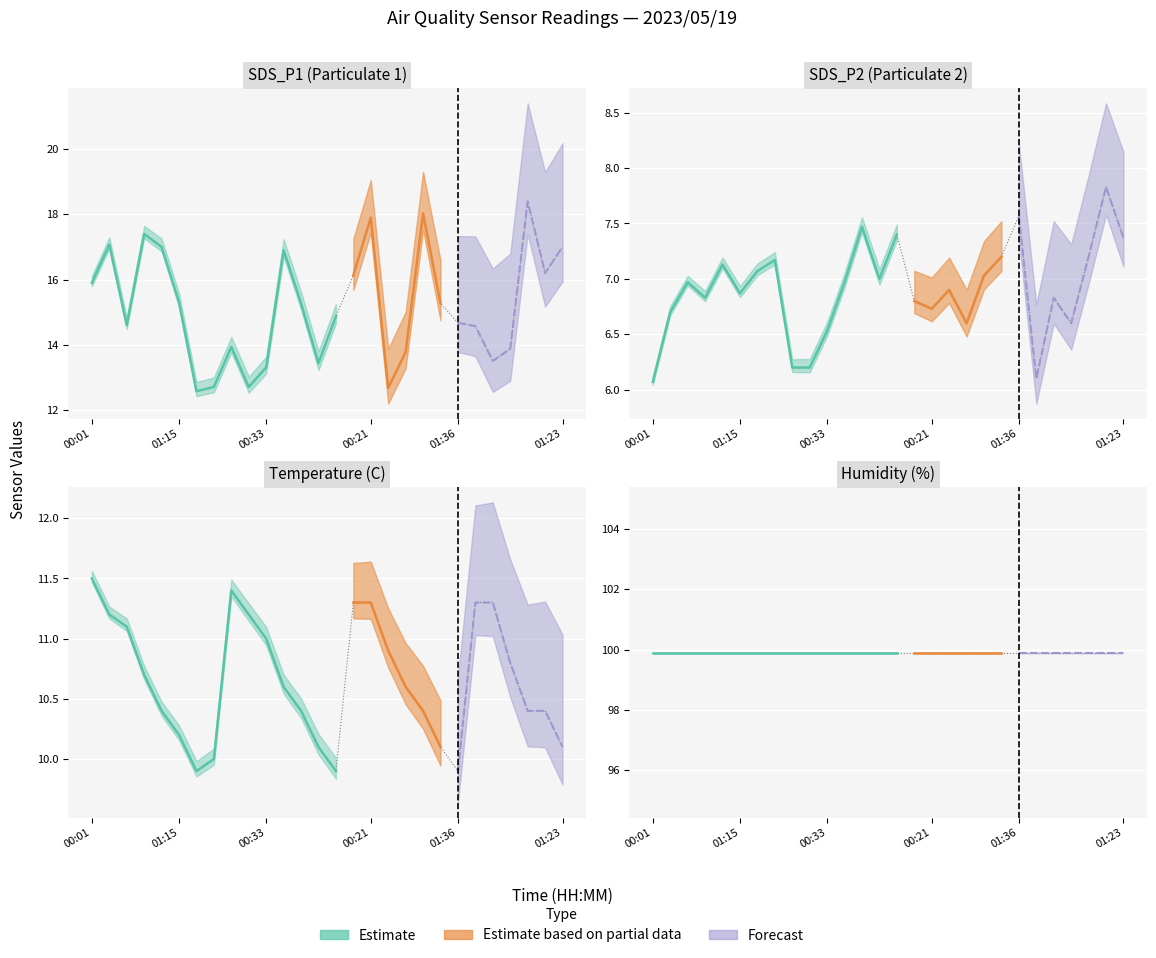

Count the number of data series in this chart.

3